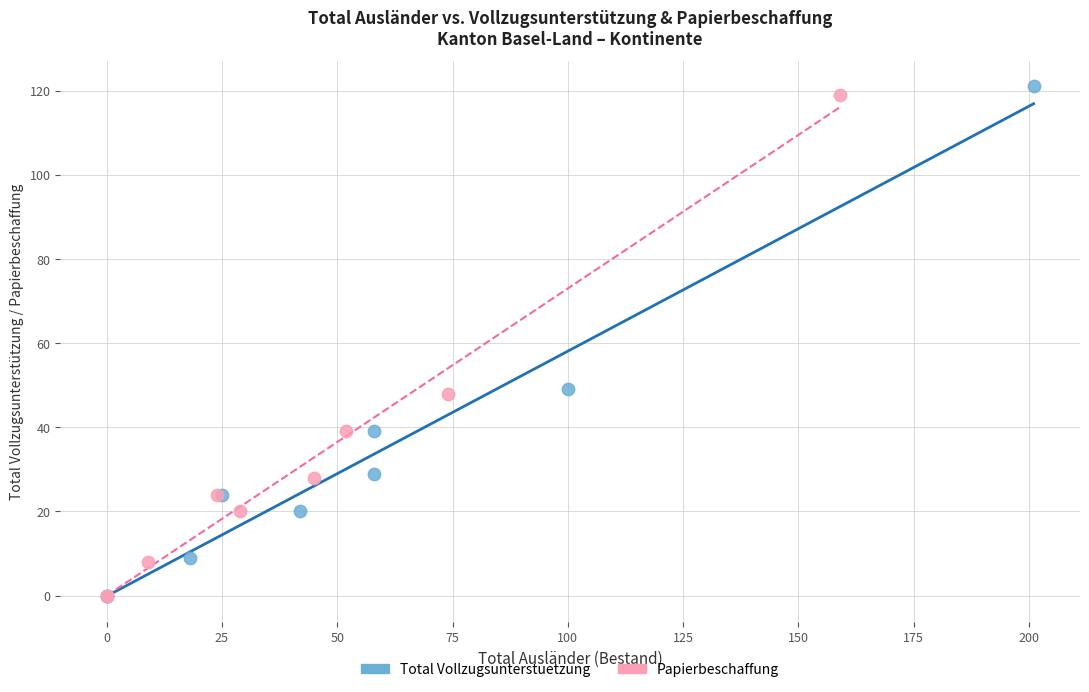

Which series has the largest Y range (max minus min)?

Total Vollzugsunterstuetzung